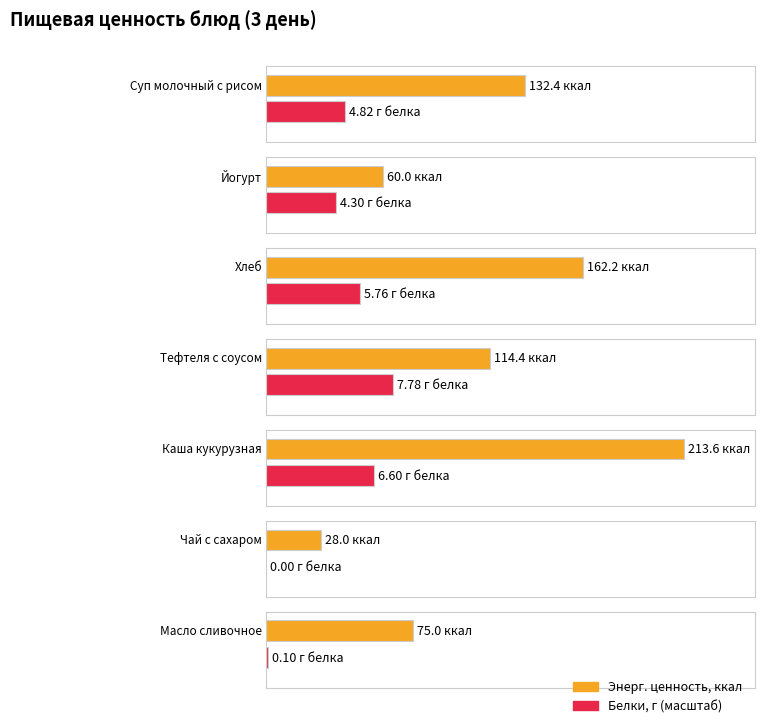

Reading right to left, transcribe all the data shown in this chart.

Энерг. ценность, ккал: 75.0	28.0	213.6	114.4	162.2	60.0	132.4
Белки: 0.1	0.0	6.6	7.8	5.8	4.3	4.8